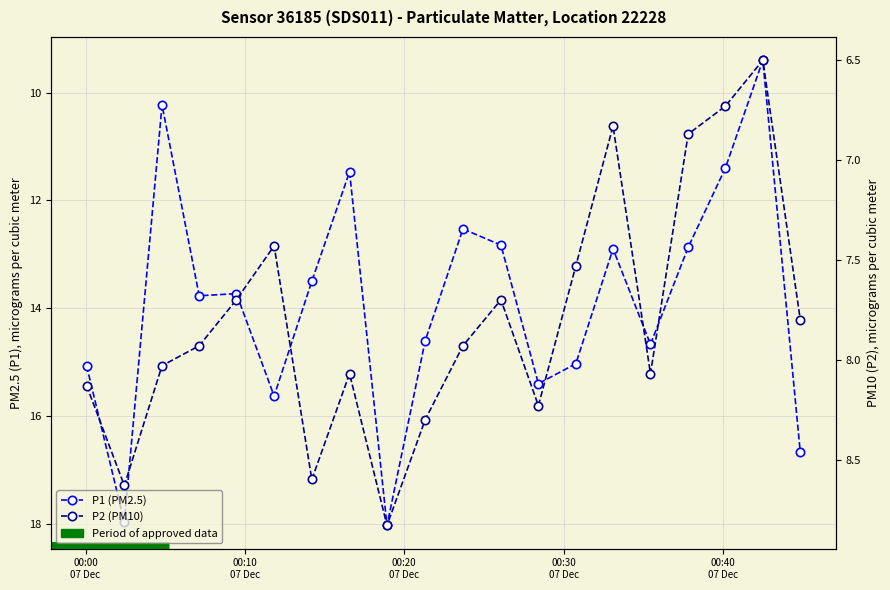

True or false: P1 (PM2.5) has more than 2 points higher than both neighbors.

True